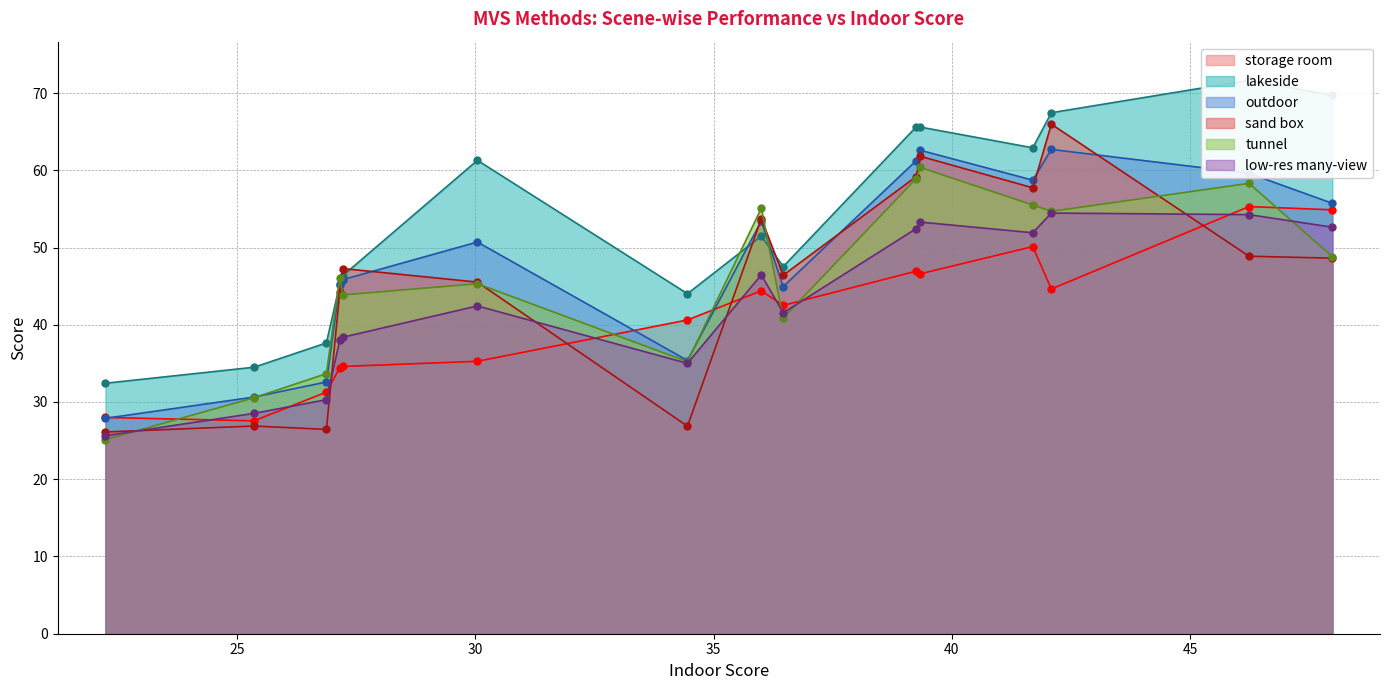

What is the average value of the lakeside series?

53.6